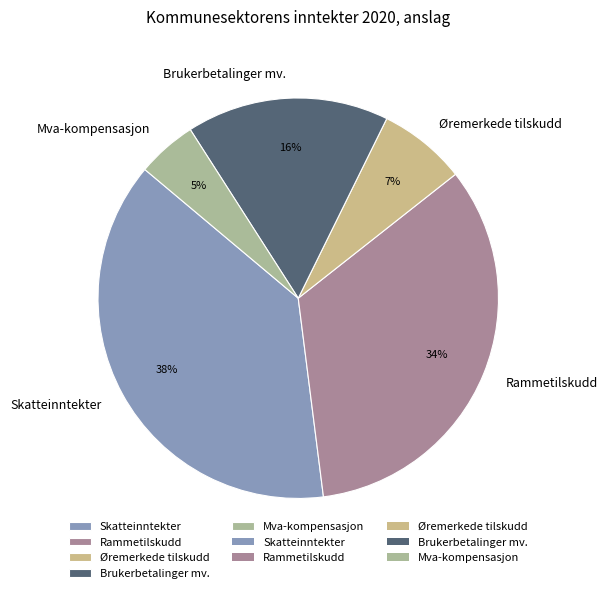

Count the number of slices in the pie.

5